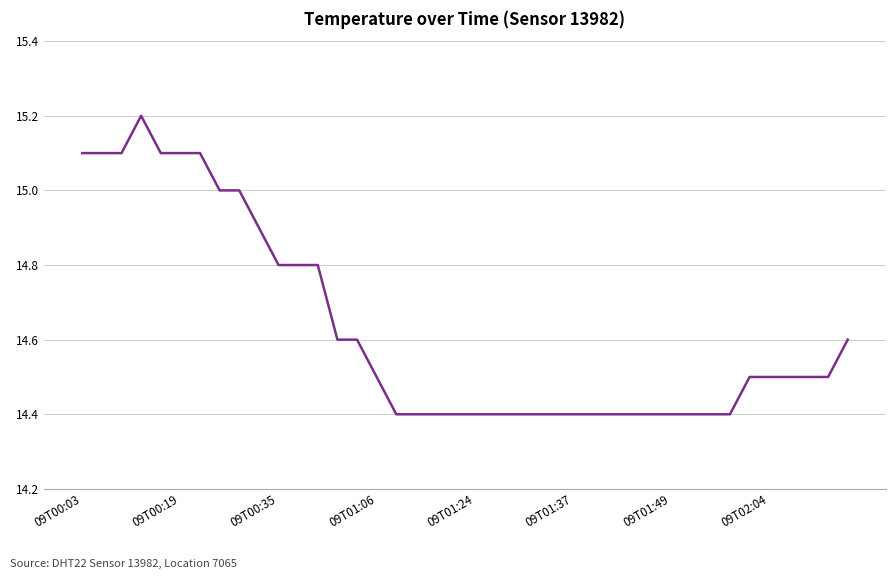

What is the difference between the maximum and minimum values?

0.8